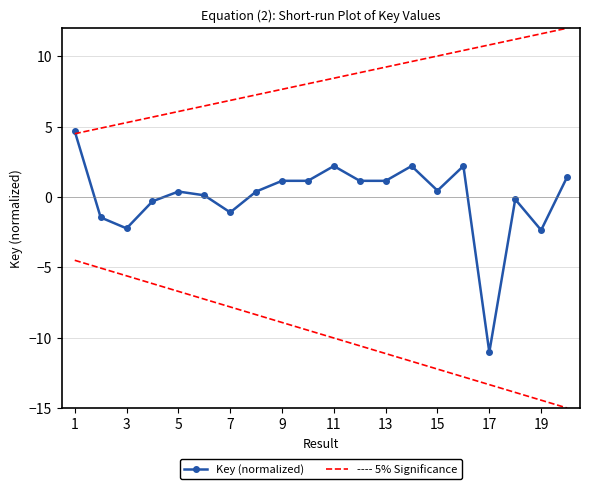

Is this an area chart (filled region under the line)?

No